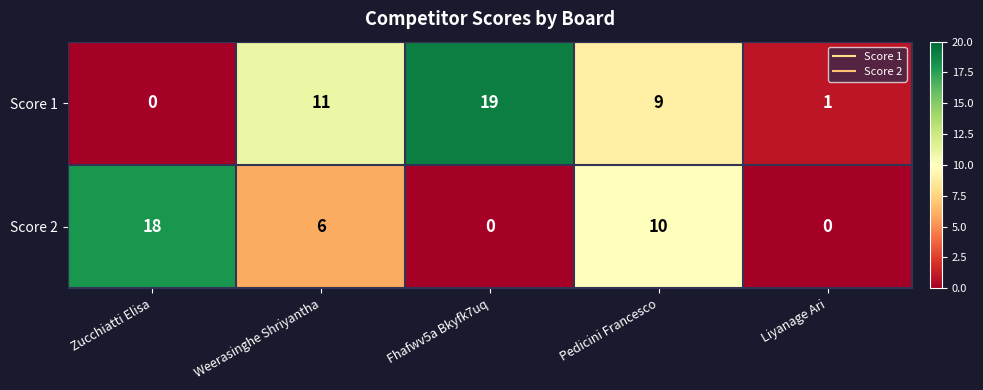

Which series has the widest spread of values?

Score 1